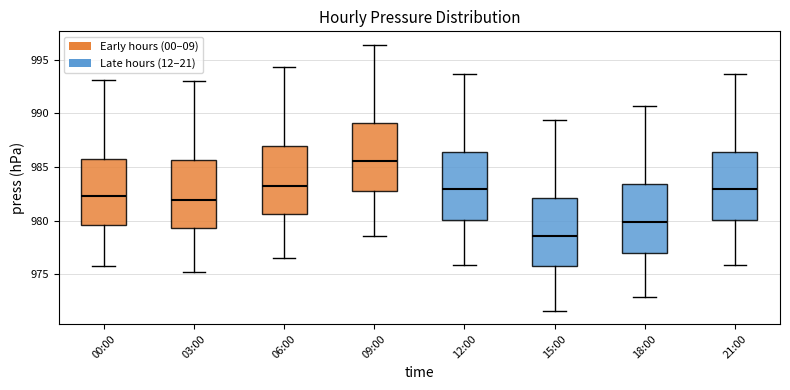

Reading left to right, transcribe this box plot: for each box, give where its median line is, the range the box spans, and where its two whiskers end, as read against the y-axis. The values are not printed on the chart, so give them approximately, as read against the axis.

00:00: median 982.5, box 979.5 to 986.0, whiskers 976.0 to 993.0
03:00: median 982.0, box 979.5 to 985.5, whiskers 975.0 to 993.0
06:00: median 983.5, box 980.5 to 987.0, whiskers 976.5 to 994.5
09:00: median 985.5, box 982.5 to 989.0, whiskers 978.5 to 996.5
12:00: median 983.0, box 980.0 to 986.5, whiskers 976.0 to 993.5
15:00: median 978.5, box 975.5 to 982.0, whiskers 971.5 to 989.5
18:00: median 980.0, box 977.0 to 983.5, whiskers 973.0 to 990.5
21:00: median 983.0, box 980.0 to 986.5, whiskers 976.0 to 993.5